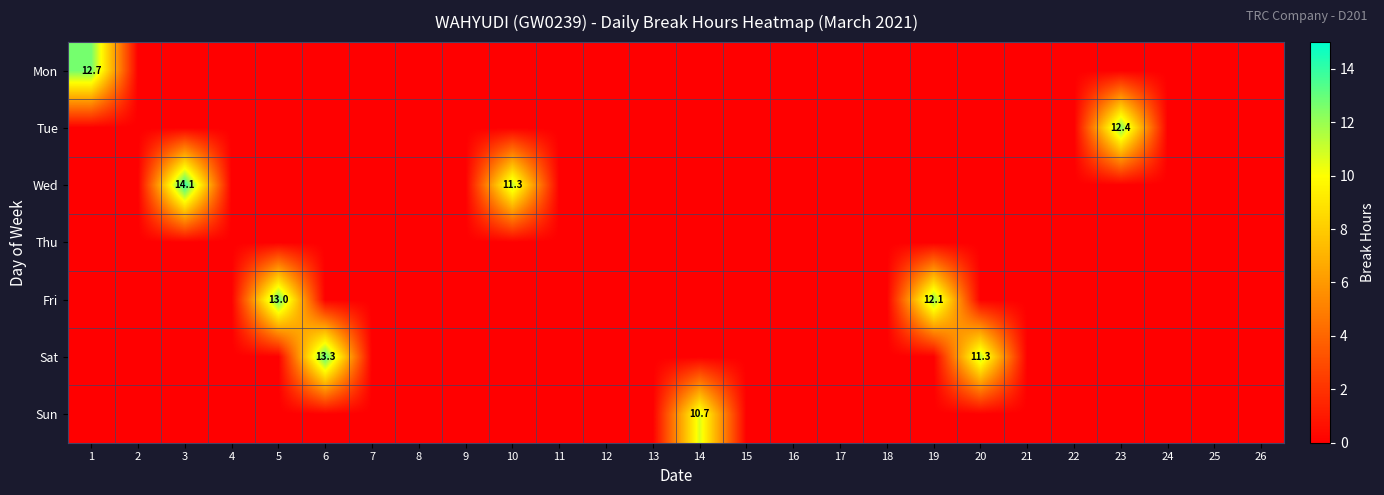

At how many categories does at least one series exceed 10?

9